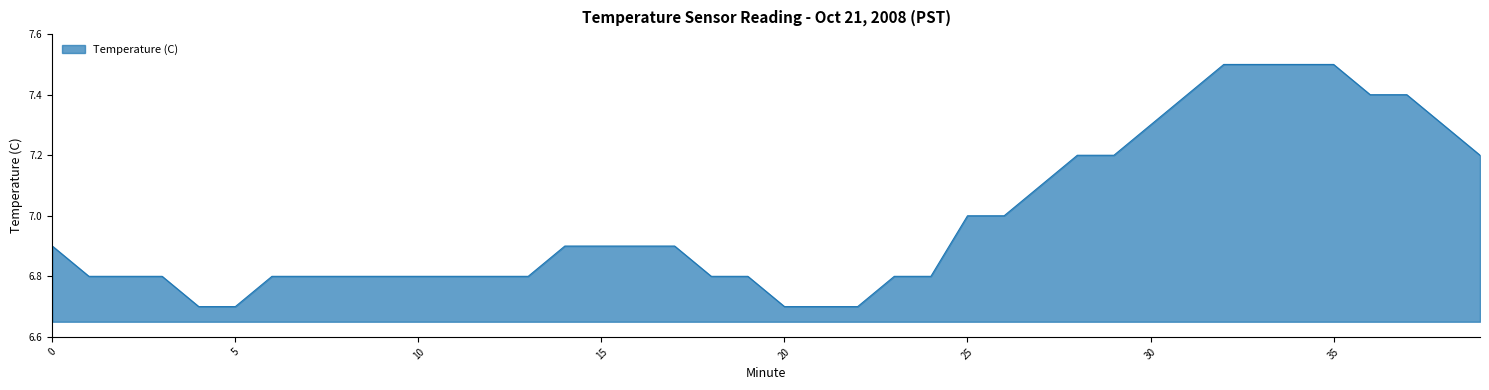

What is the difference between the maximum and minimum values?

0.8